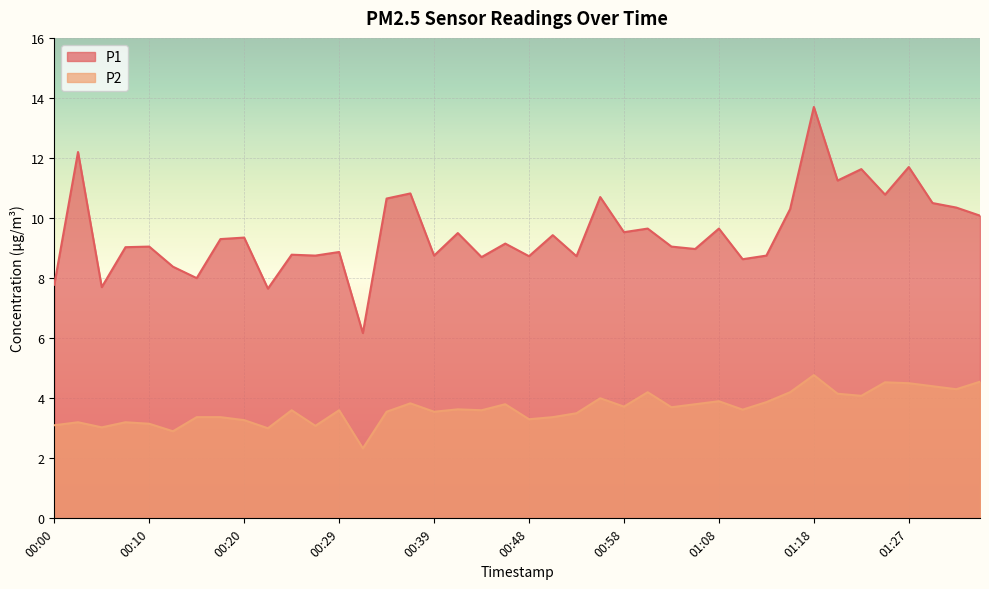

What is the average value of the P2 series?

3.7